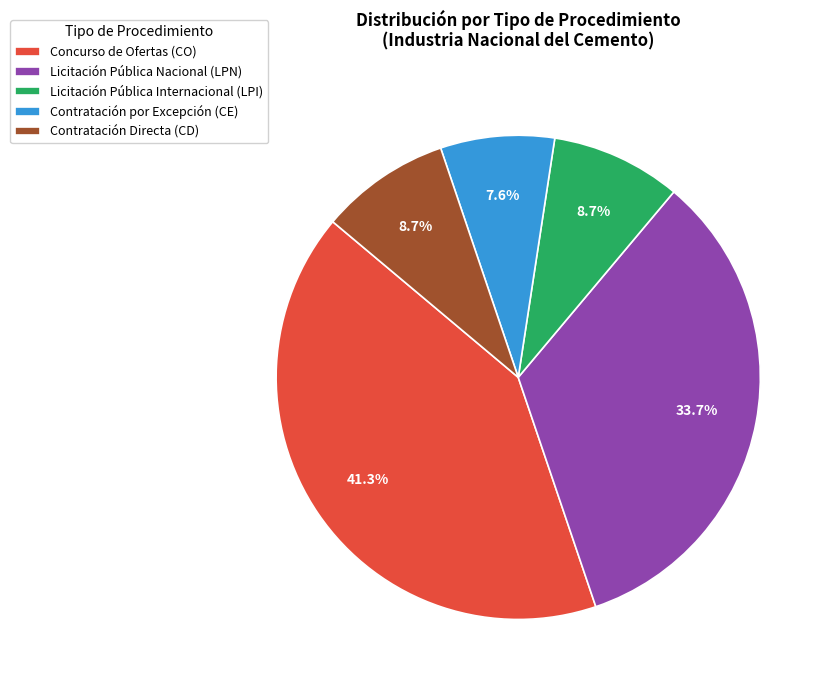

Count the number of slices in the pie.

5